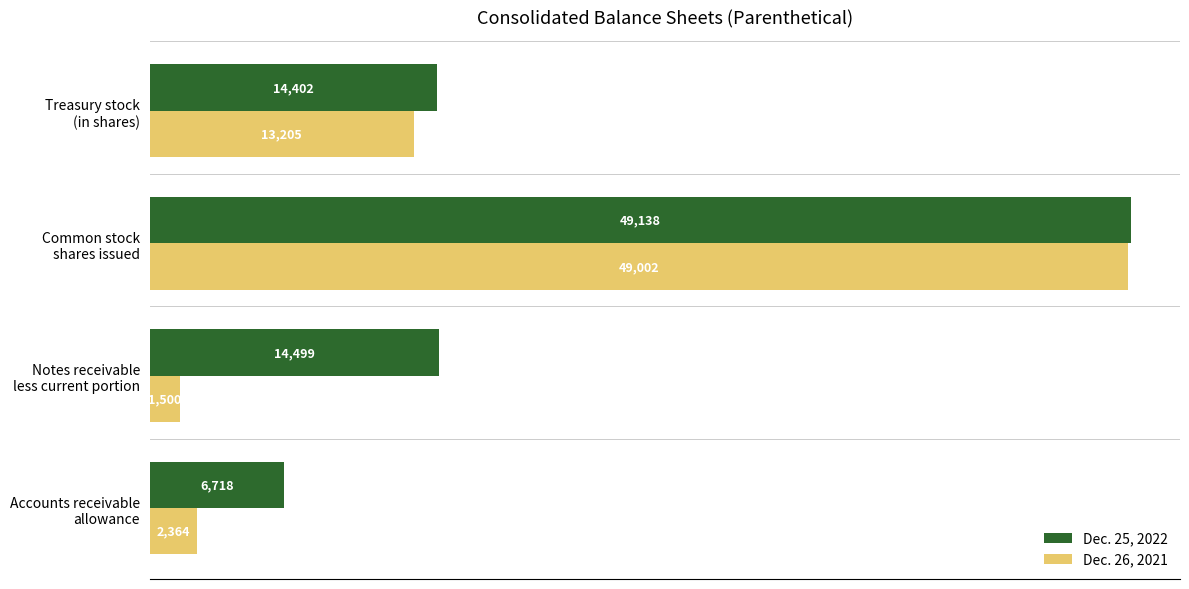

List the series in order of their peak value, highest first.

Dec. 25, 2022, Dec. 26, 2021